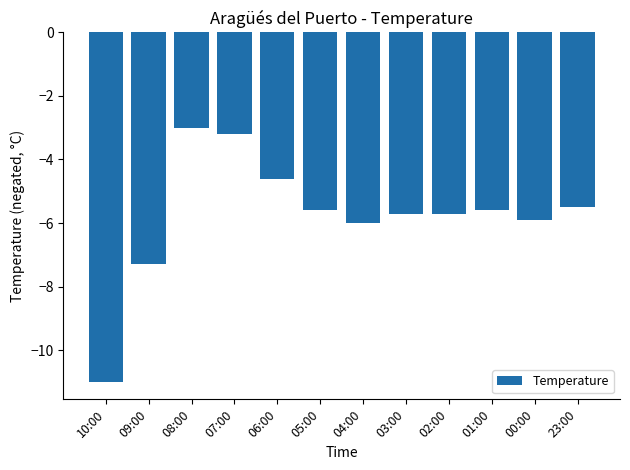

Are the bars grouped side by side (vs. stacked)?

No